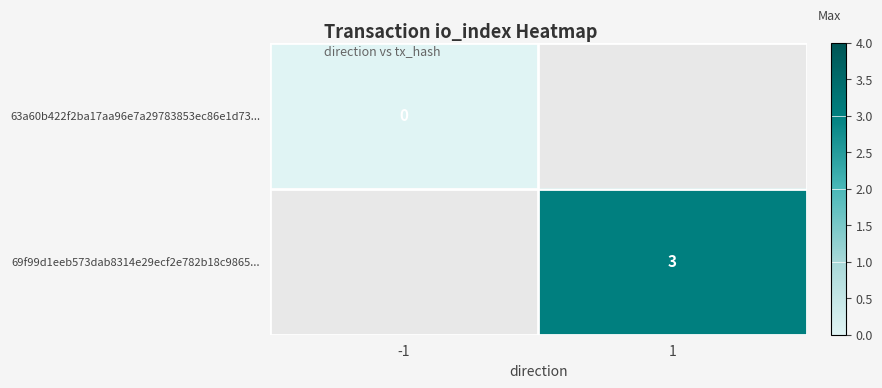

Is it true that 69f99d1eeb573dab8314e29ecf2e782b18c9865... equals 3 at 1?

True